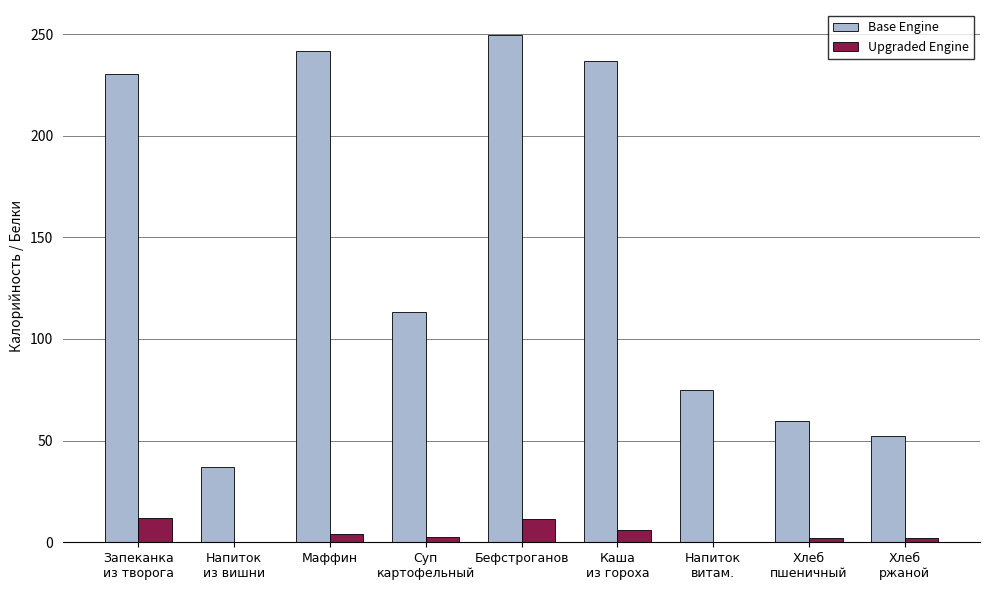

At which category is the sum across all series the highest?

Бефстроганов